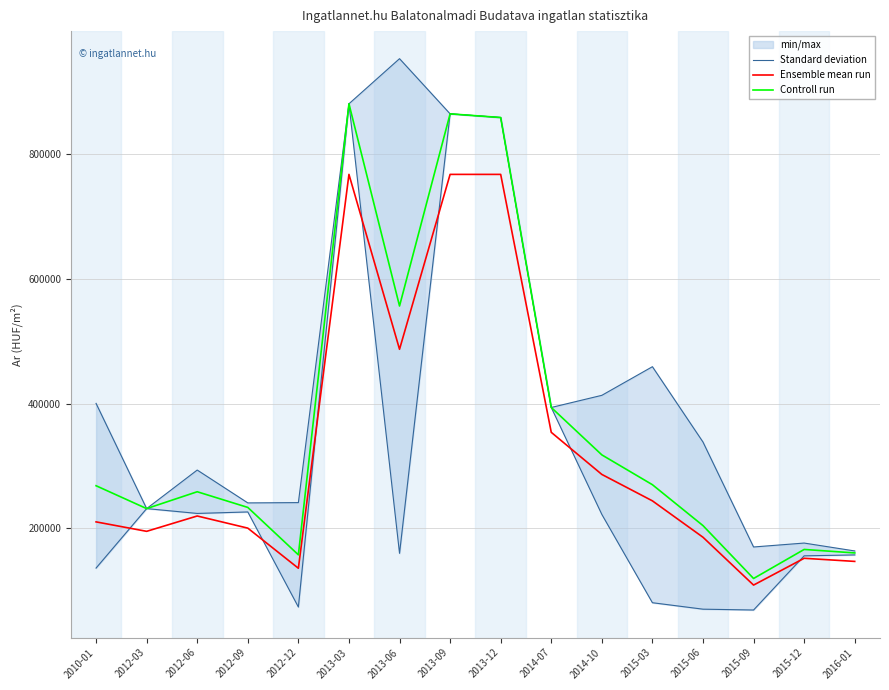

At how many categories does at least one series exceed 484632?

4